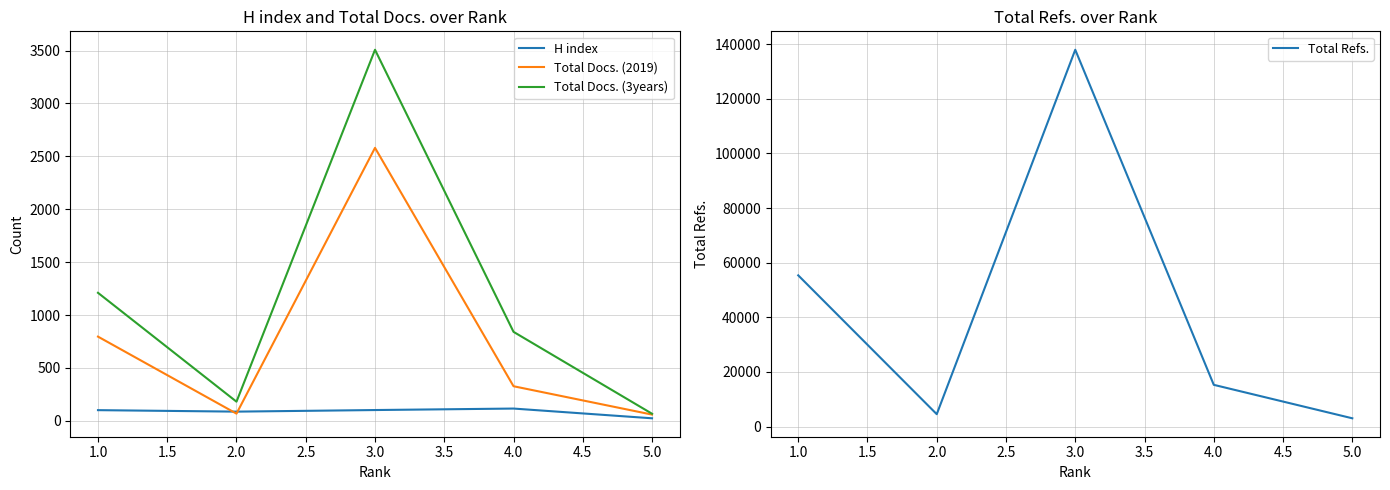

List the labels in order of Total Docs. (3years) value, smallest first.

5.0, 2.0, 4.0, 1.0, 3.0